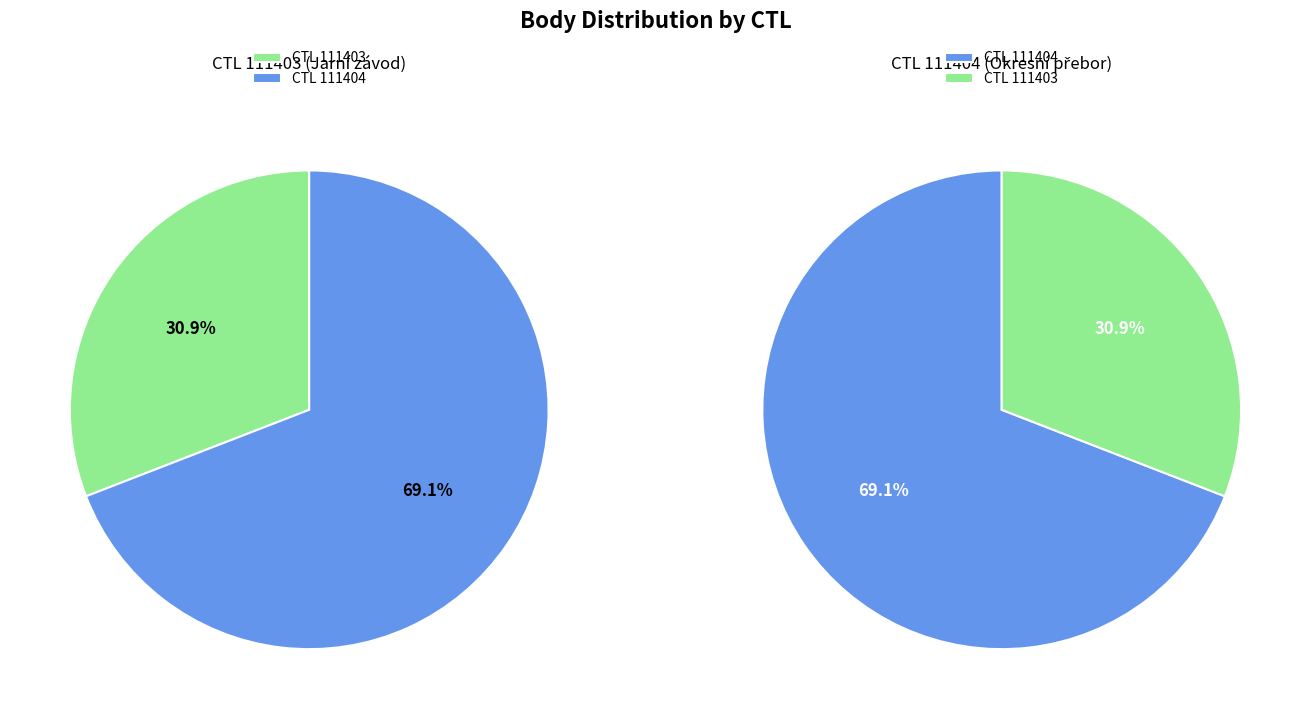

How many segments does this pie chart have?

2